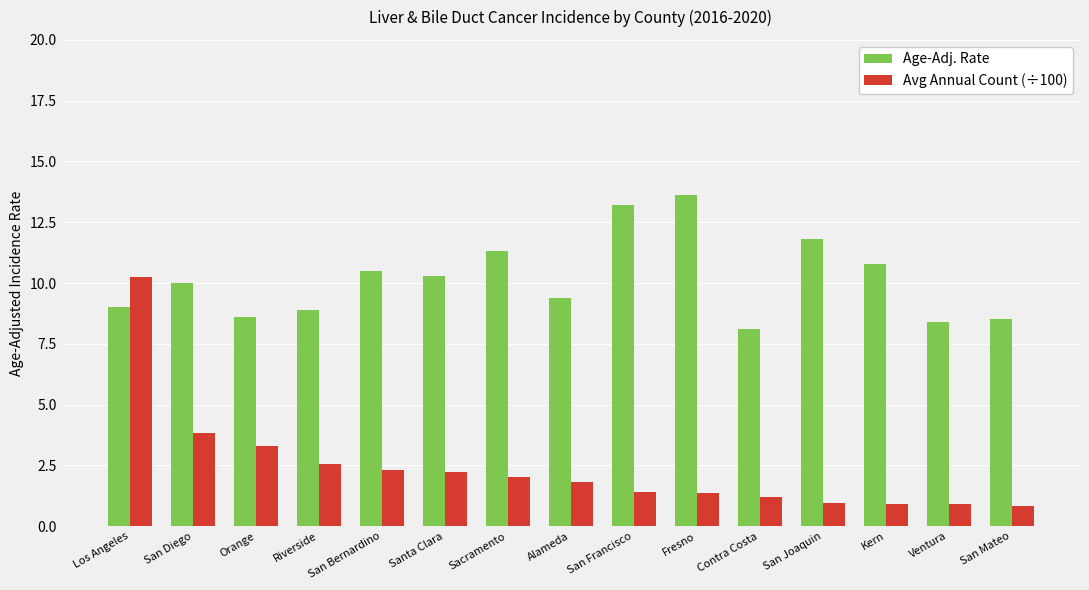

What is the total value across all series at Riverside?

11.5